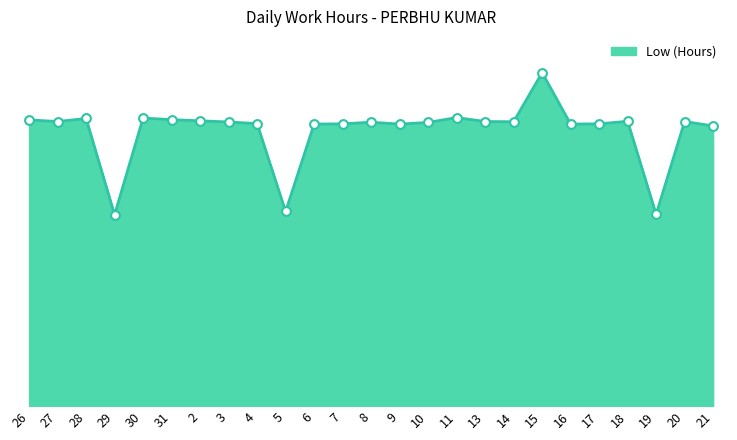

Does the chart have visible grid lines?

No